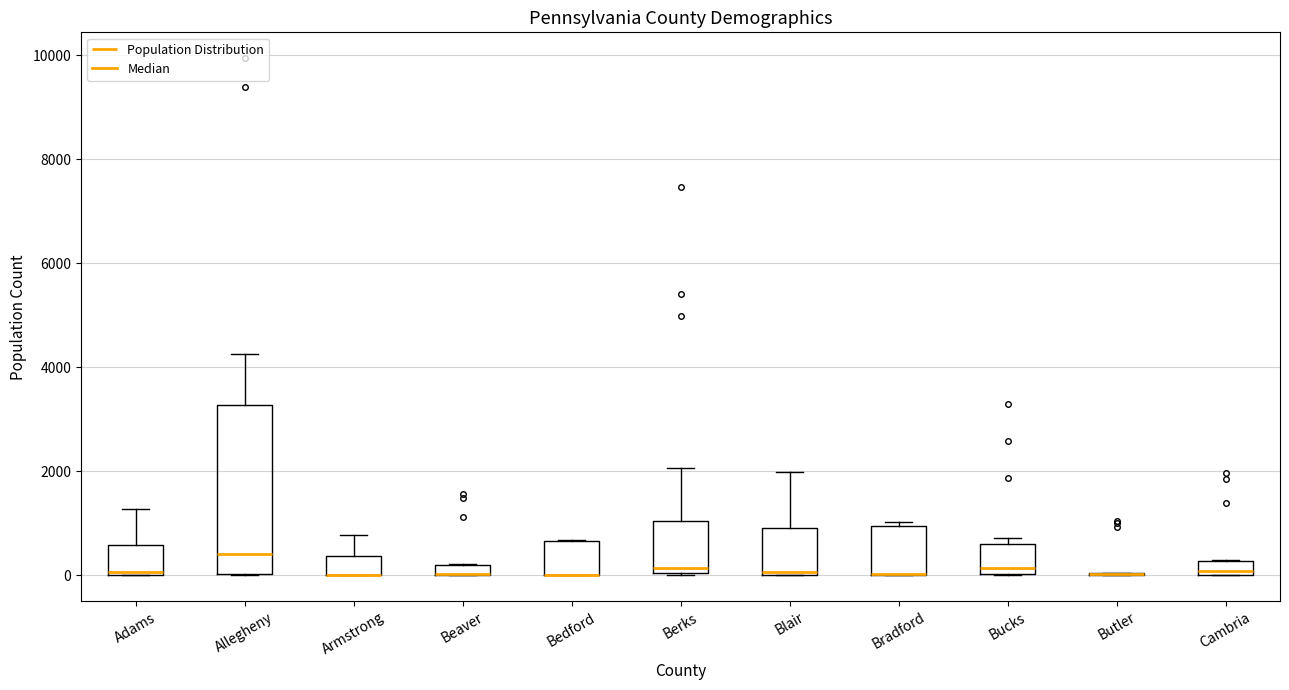

Where is the lower edge of the box for Cambria on the y-axis? The values are not printed on the chart, so give them approximately, as read against the axis.

0